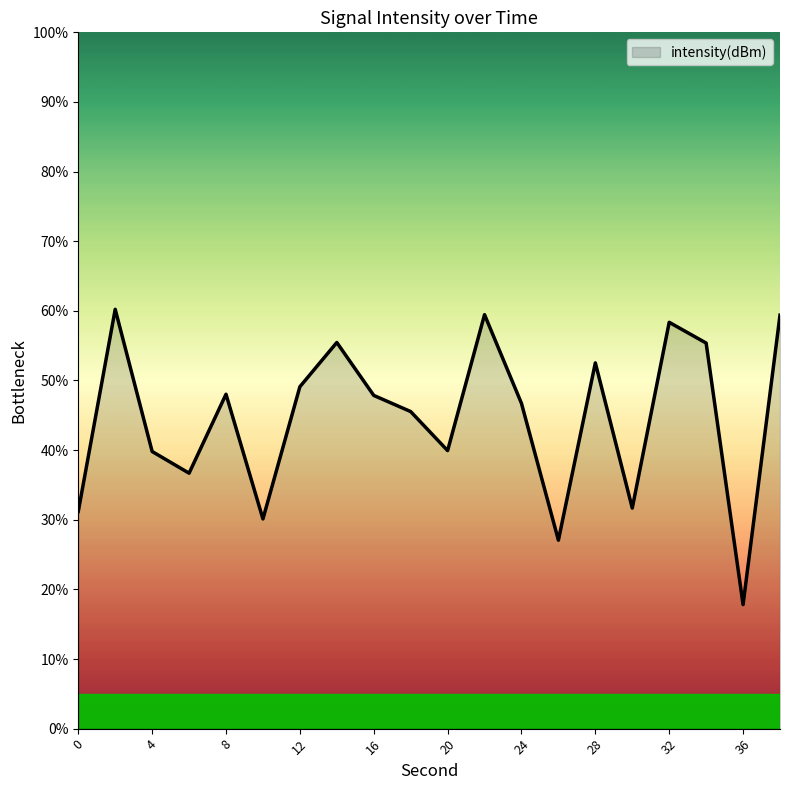

True or false: there are more than 1 points higher than both neighbors.

True